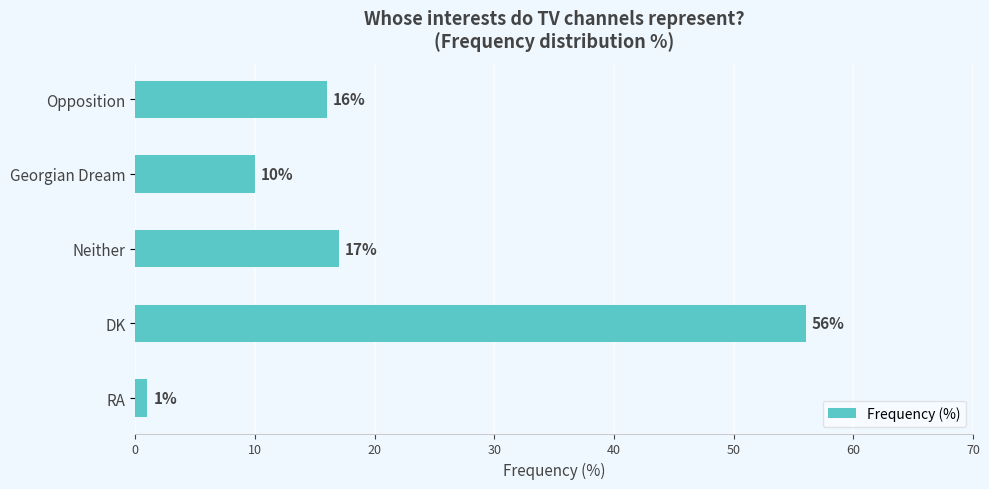

True or false: the data shows 1 at RA.

True